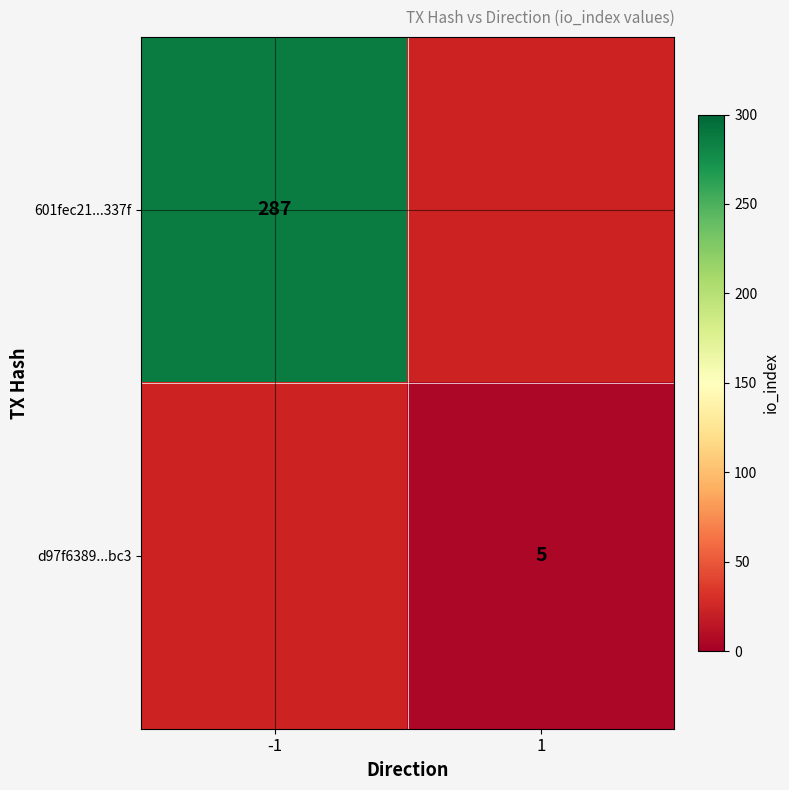

Is it true that d97f6389...bc3 equals 3 at 1?

False